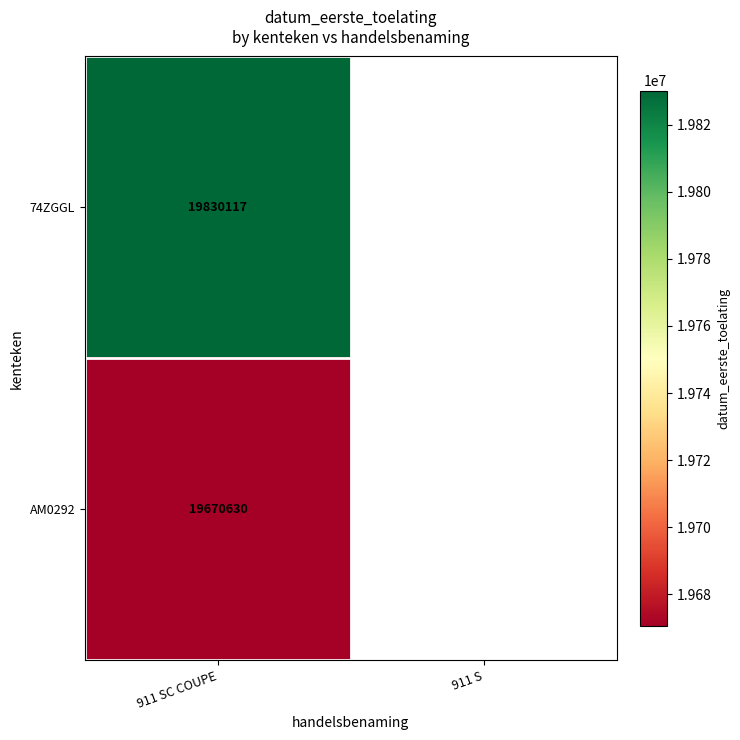

The value of AM0292 at 911 SC COUPE is 7797886. True or false?

False